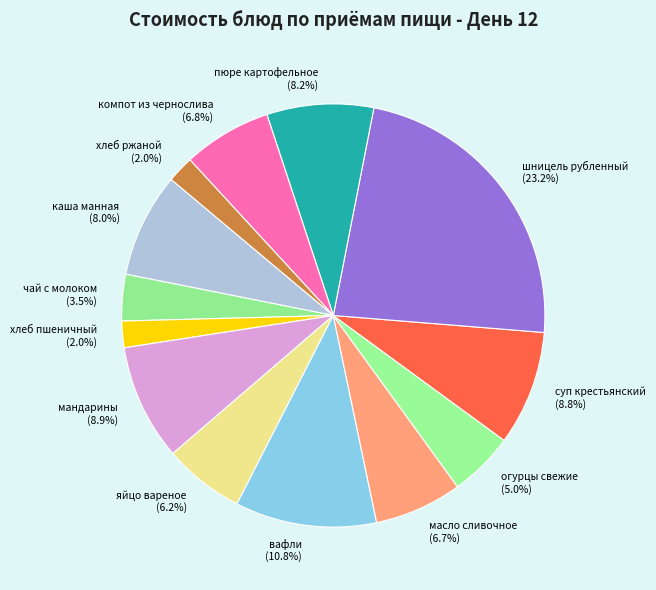

Rank the categories by value from highest to lowest.

шницель рубленный (32.72), вафли (15.24), мандарины (12.5), суп крестьянский (12.36), пюре картофельное (11.5), каша манная (11.26), компот из чернослива (9.54), масло сливочное (9.45), яйцо вареное (8.7), огурцы свежие (7.0), чай с молоком (5.0), хлеб ржаной (2.88), хлеб пшеничный (2.85)